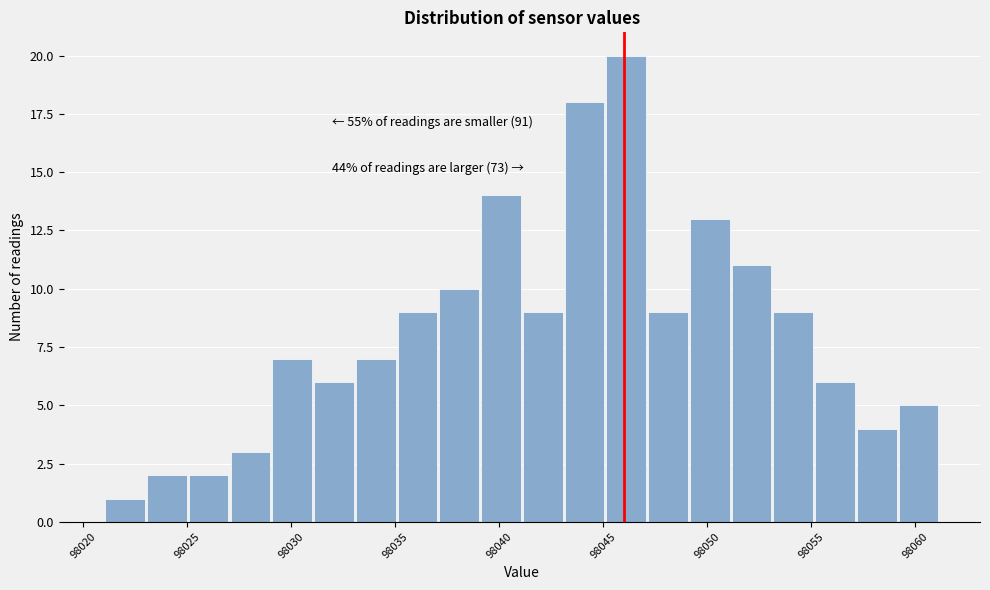

Over which range of the x-axis is the bar tallest?

98045 to 98047